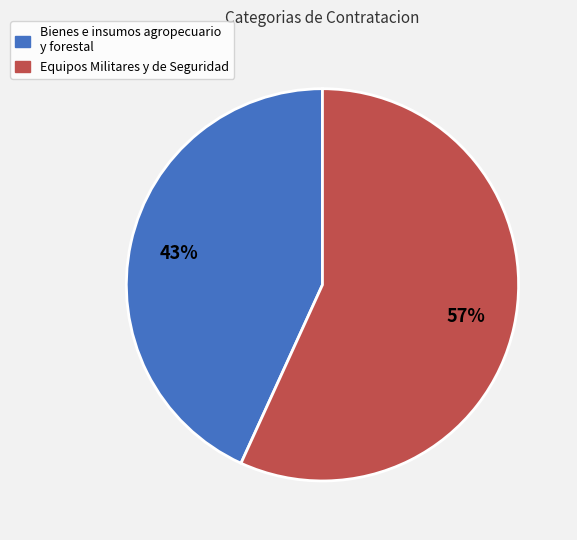

True or false: Equipos Militares y de Seguridad accounts for 57% of the total.

True